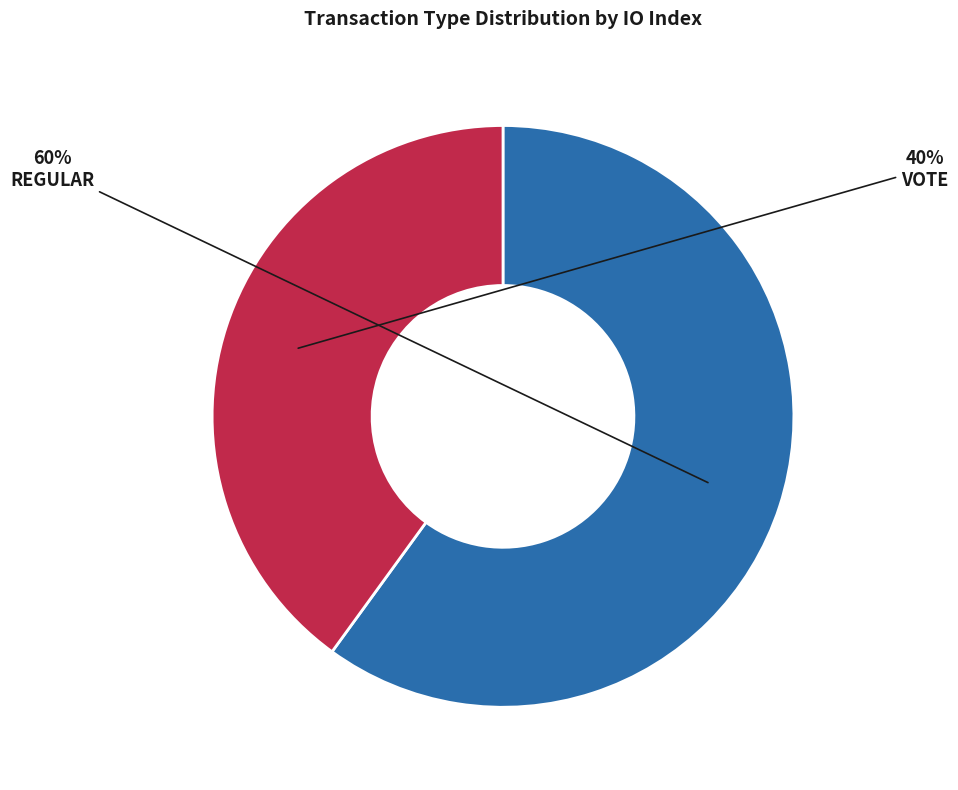

How many slices are in this pie chart?

2